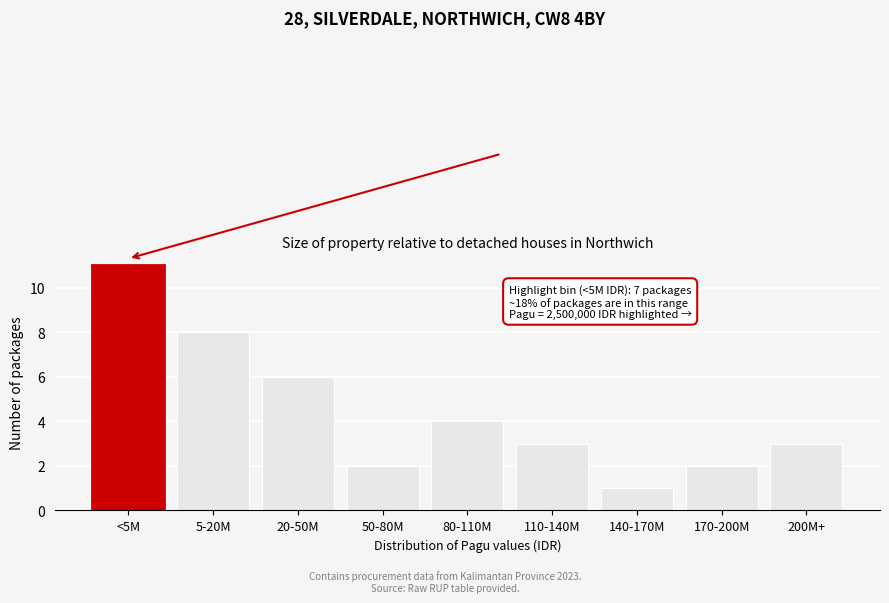

Reading left to right, list all the values displayed in this chart.

11	8	6	2	4	3	1	2	3